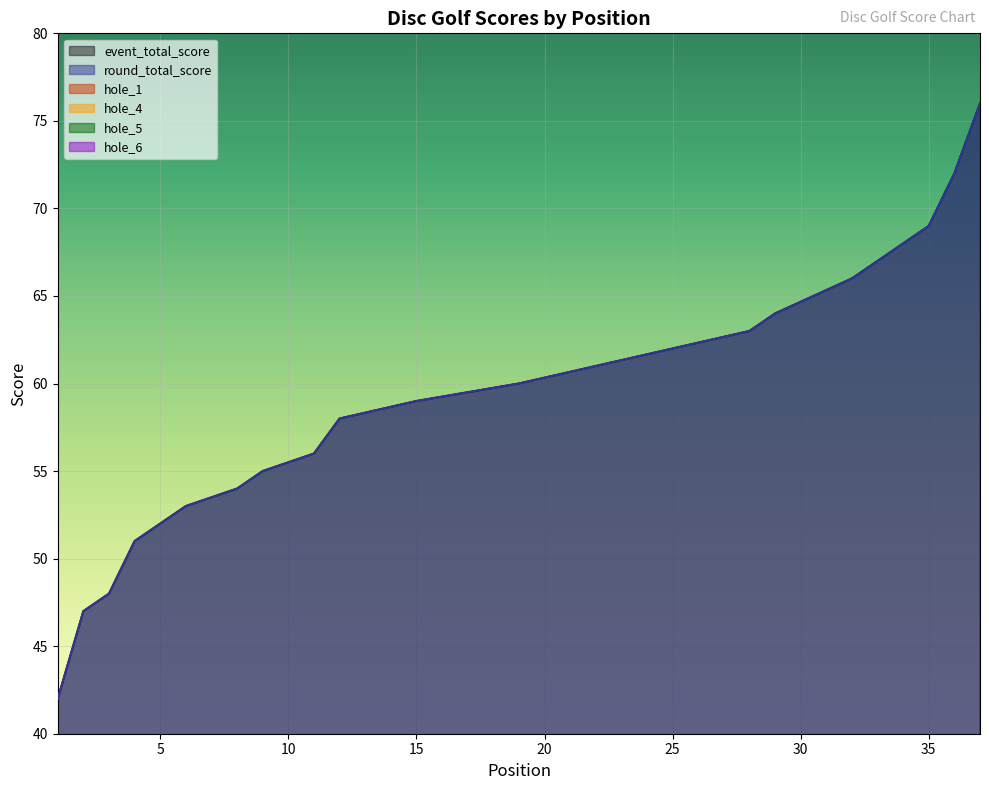

What is the lowest value of the hole_5 series?

2